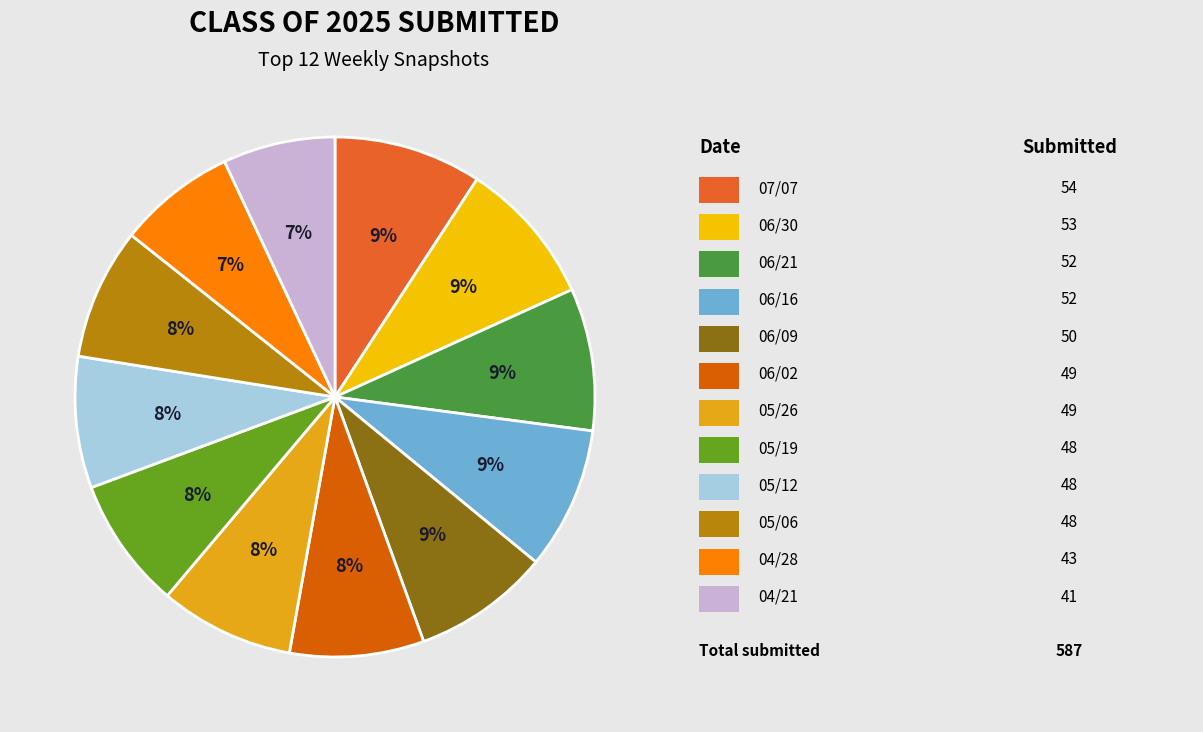

Which category has the biggest portion of the pie?

07/07